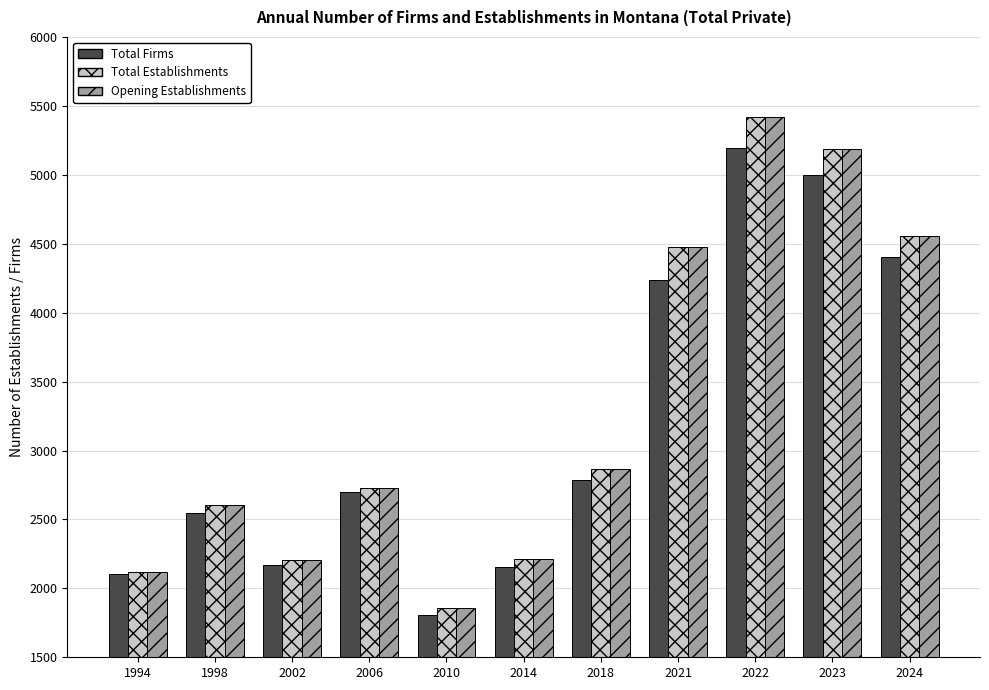

What is the difference between the Total Firms values at 2006 and 2021?

1541